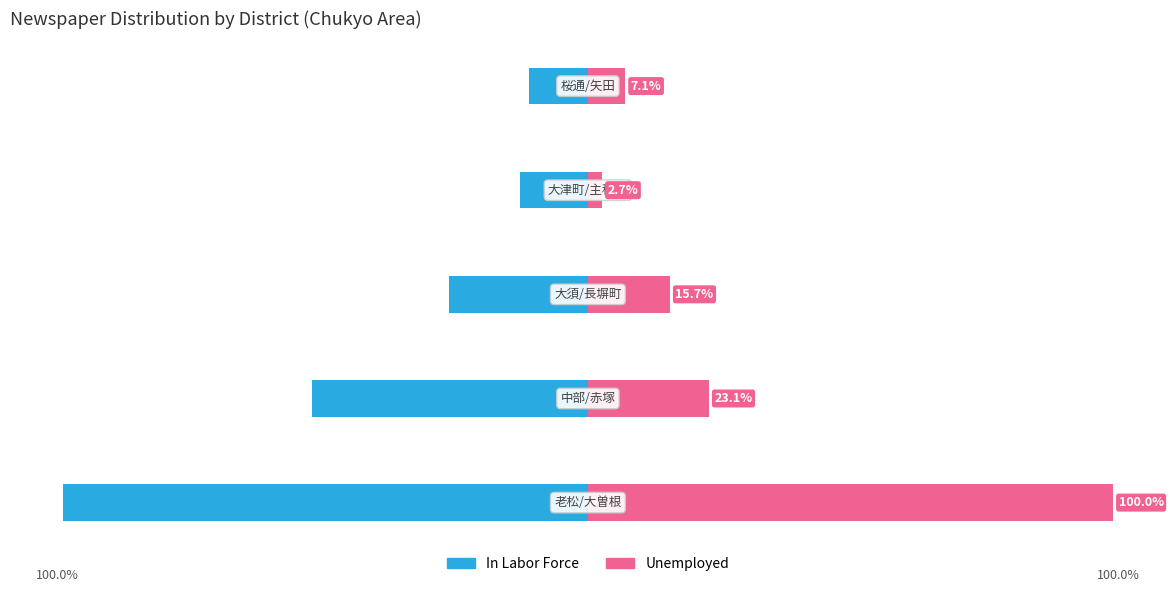

How many values in the Unemployed series are below 15?

2